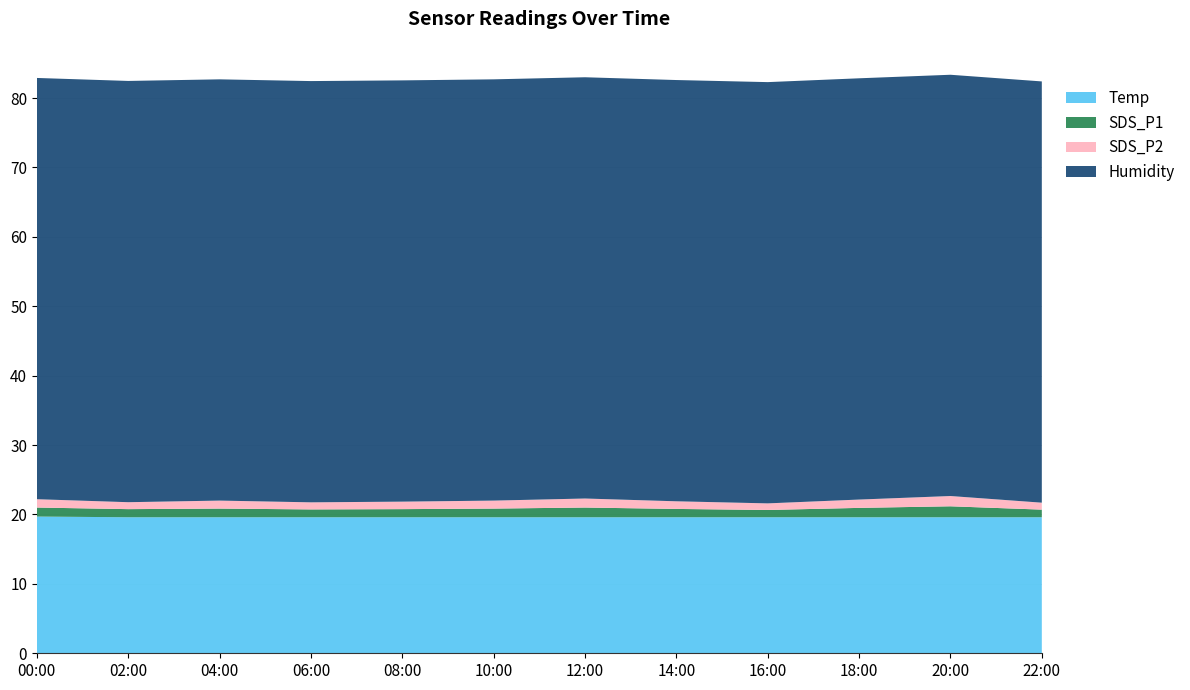

Reading left to right, extract all data points from this chart.

Temp: 19.7	19.6	19.6	19.6	19.6	19.6	19.6	19.6	19.6	19.6	19.6	19.6
Humidity: 60.7	60.7	60.7	60.7	60.7	60.7	60.7	60.7	60.7	60.7	60.7	60.7
SDS_P1: 1.3	1.2	1.2	1.1	1.2	1.2	1.4	1.2	1.1	1.4	1.6	1.1
SDS_P2: 1.2	1.0	1.1	1.0	1.1	1.1	1.3	1.1	0.9	1.2	1.5	1.0